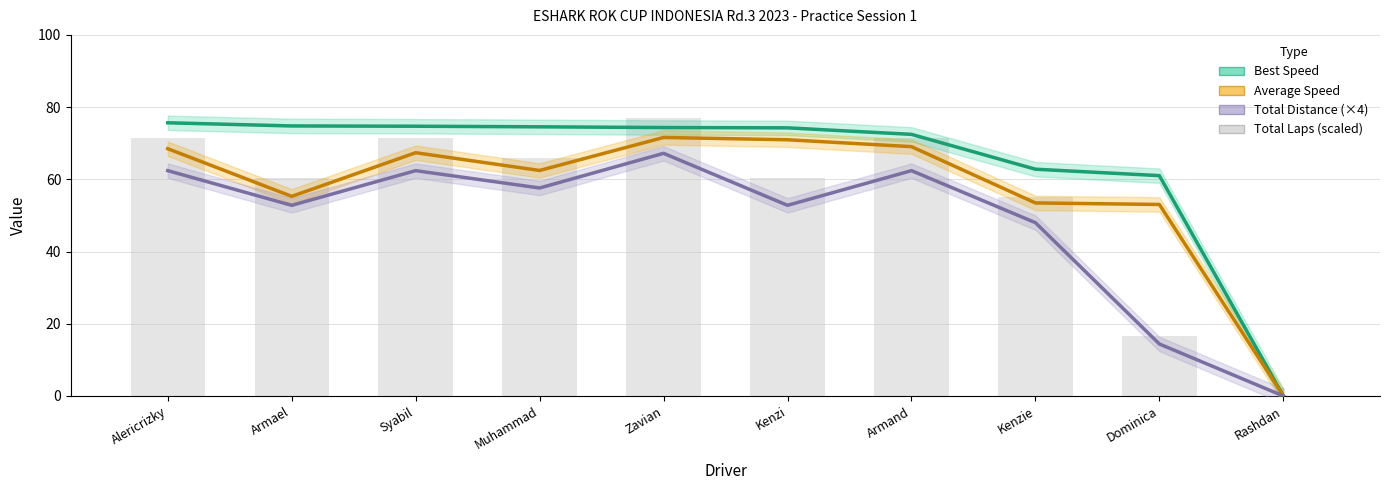

Rank the series by their maximum value, from lowest to highest.

Total Distance (×4), Average Speed, Best Speed, Total Laps (scaled)